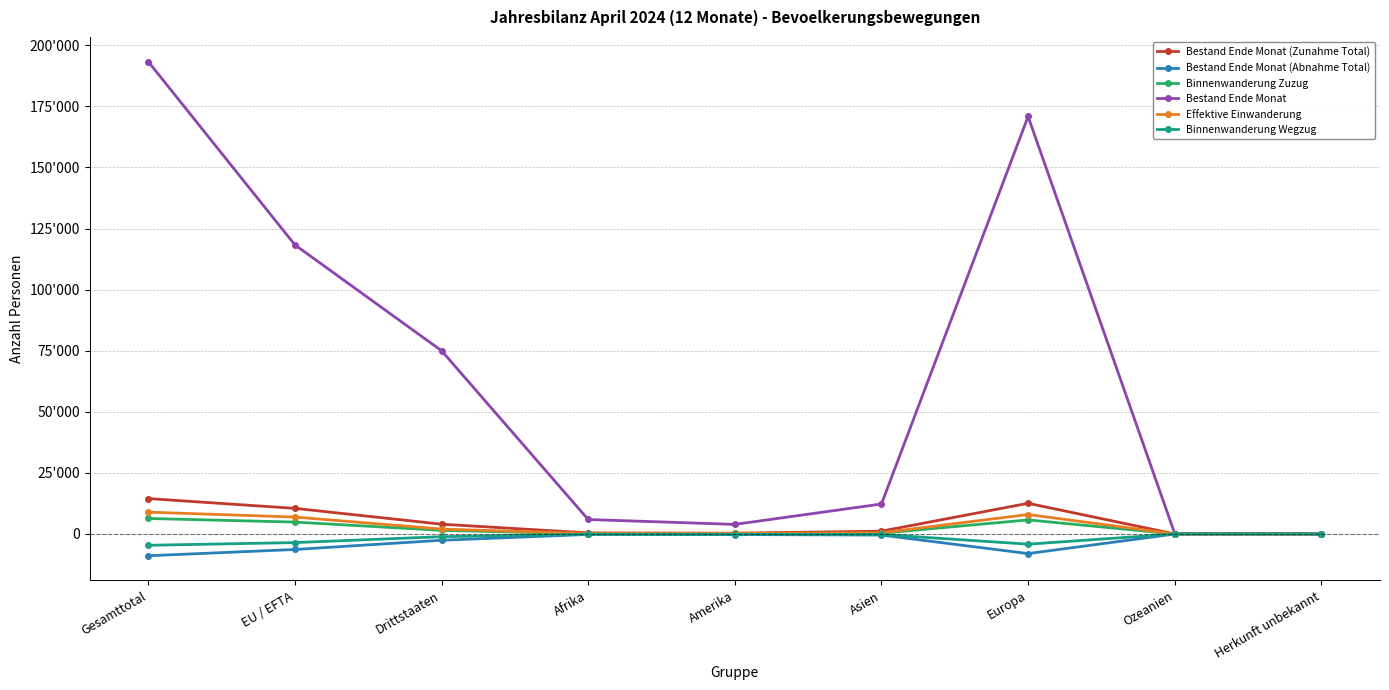

Does the chart have visible grid lines?

Yes